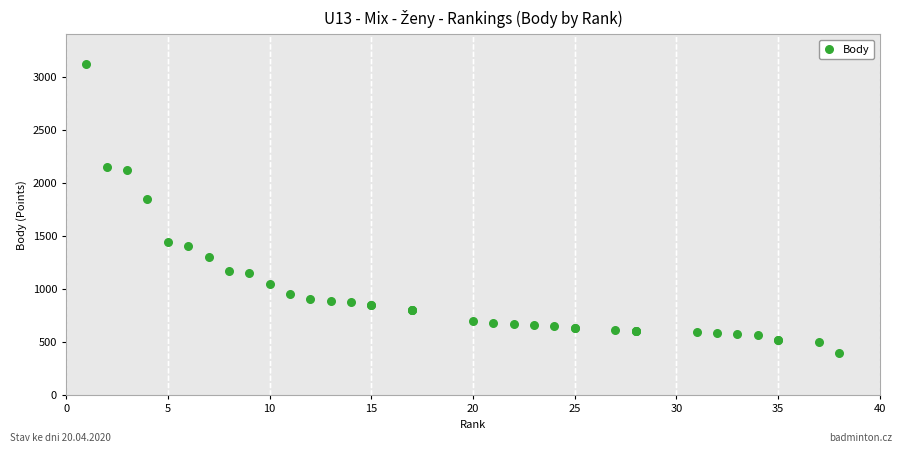

What Y value in the scatter plot is closest to 1760?

1850